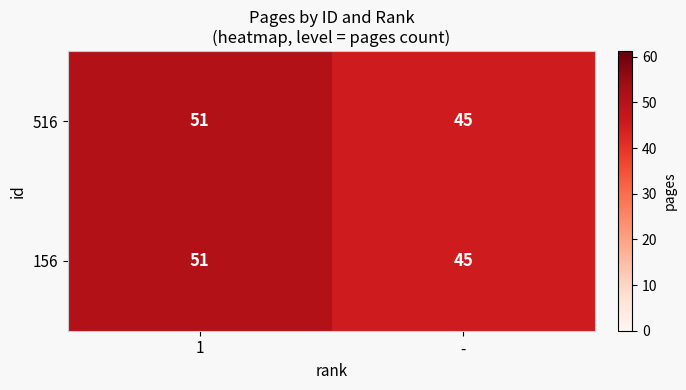

True or false: 516 has a value of 45 at -.

True